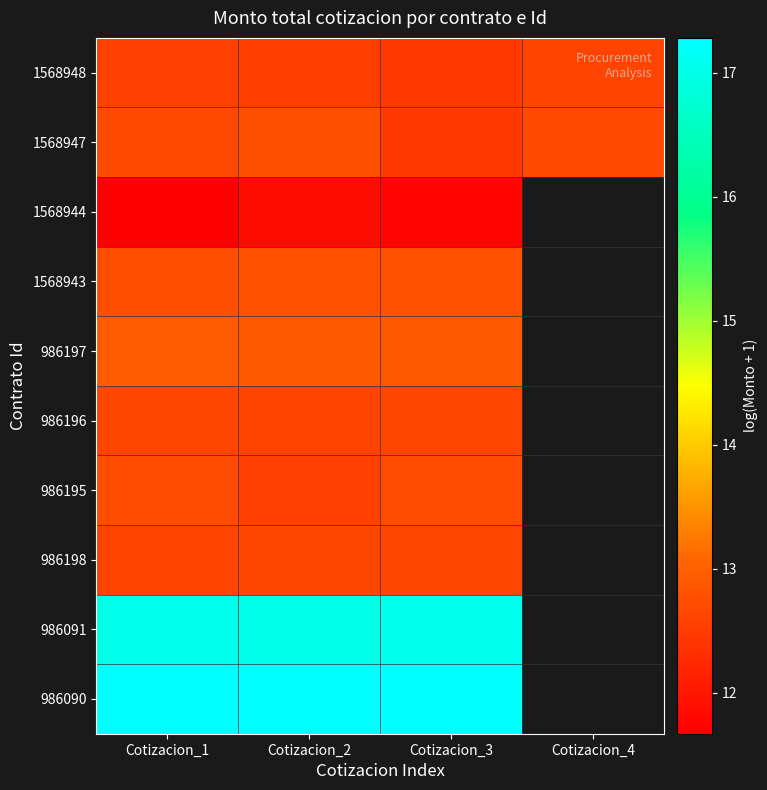

What is the approximate value of 986090 at Cotizacion_3?

17.3